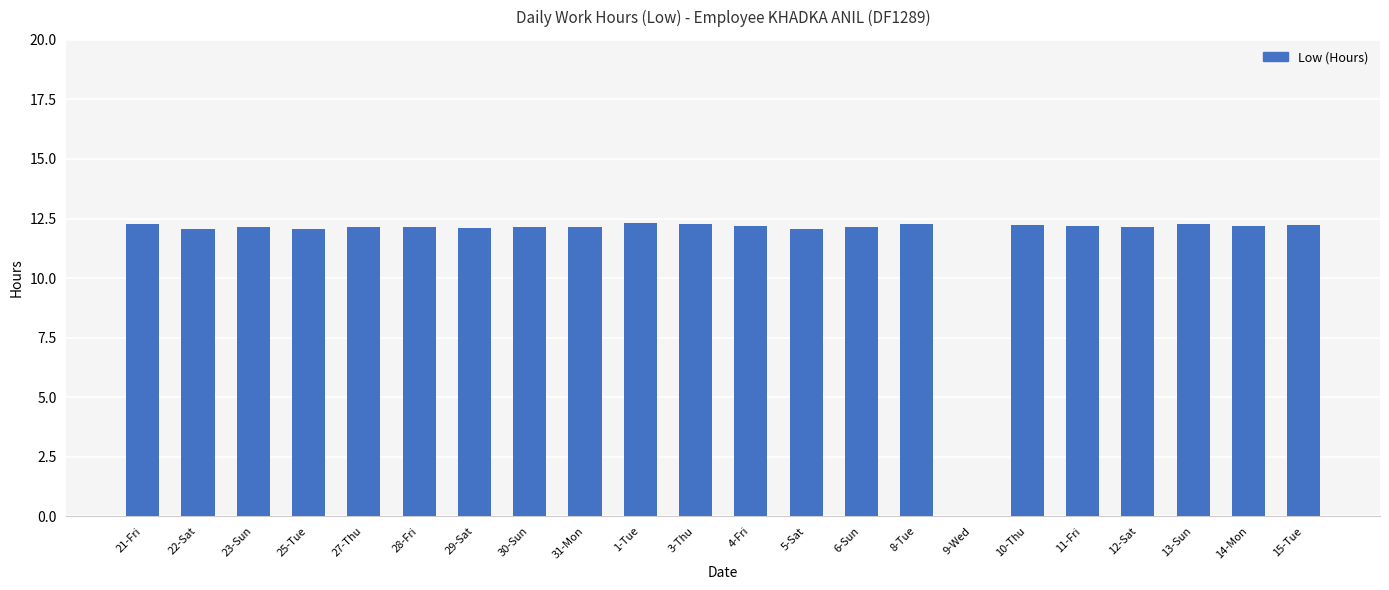

What is the ratio of the value at 11-Fri to the value at 10-Thu?

1.0